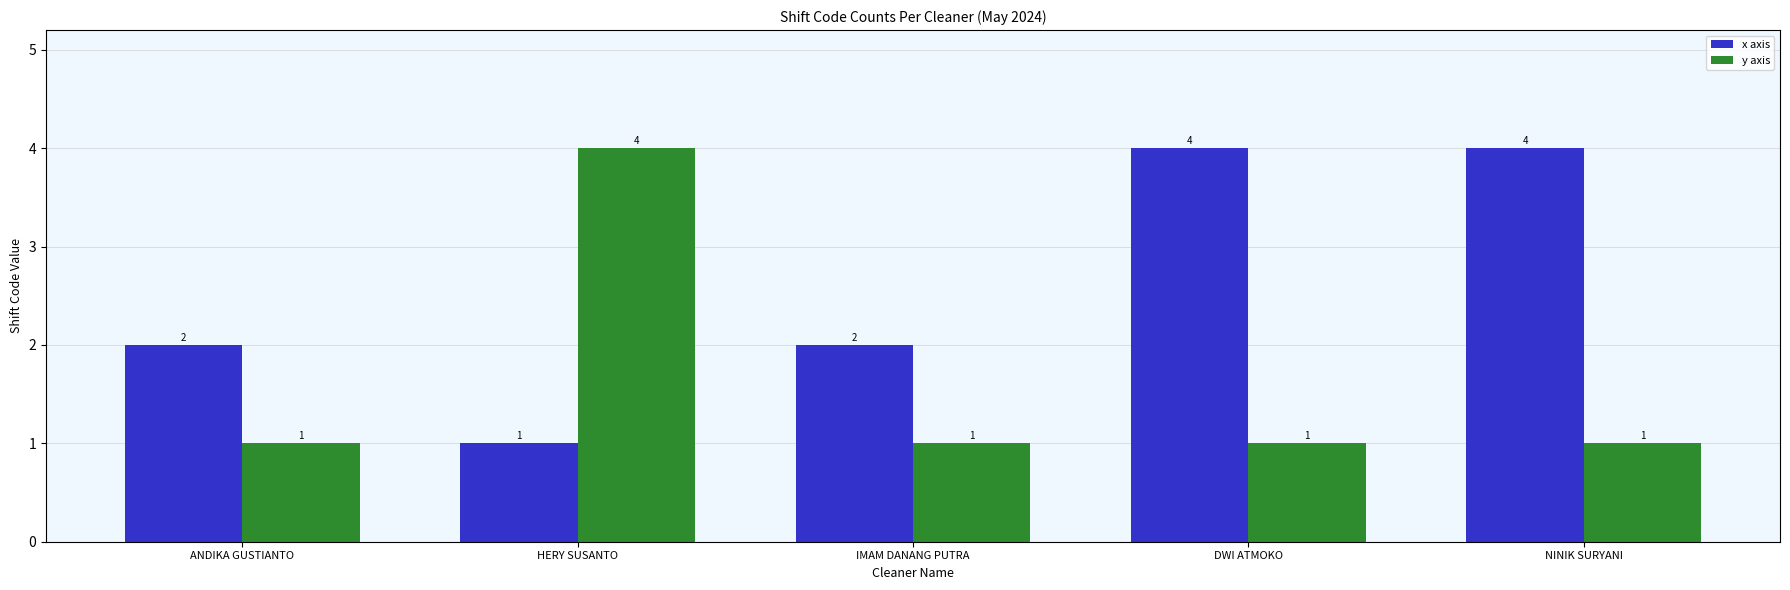

True or false: y axis has a value of 0 at NINIK SURYANI.

False